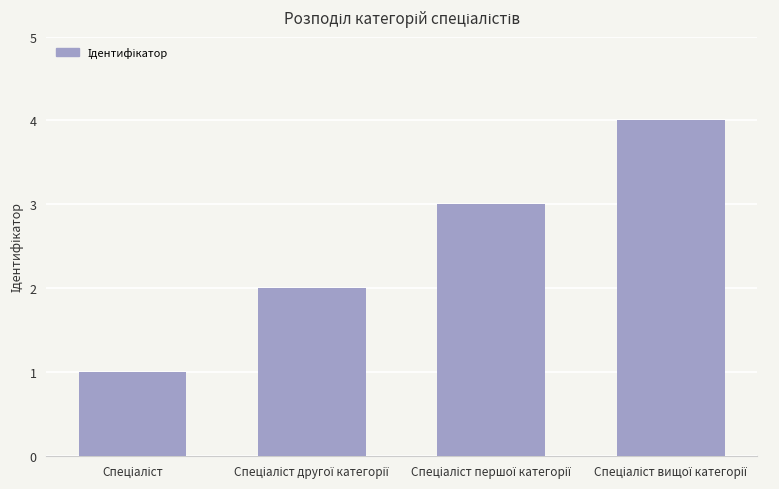

What is the maximum value shown in the chart?

4